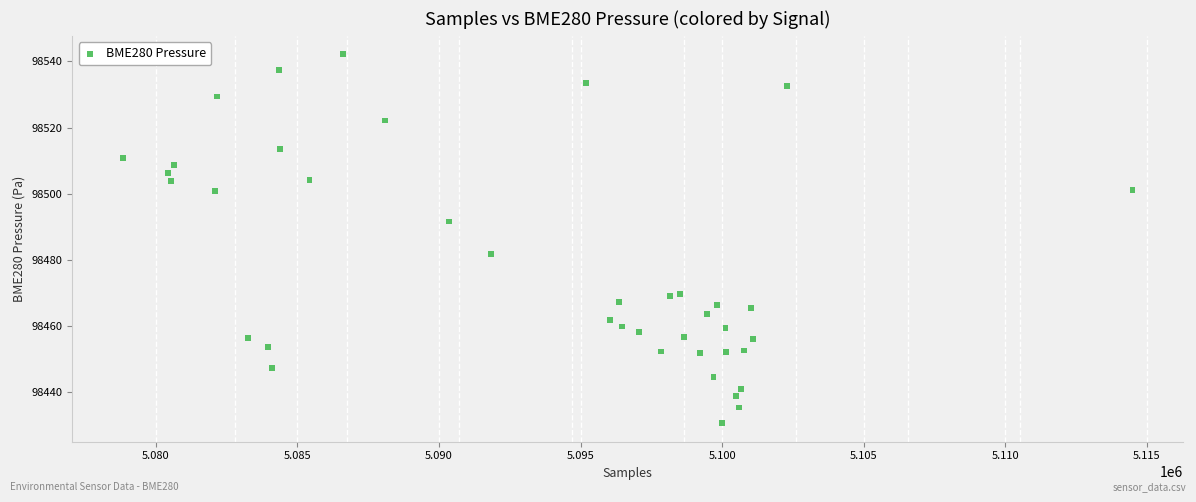

What Y value in the scatter plot is closest to 98486?

98481.9